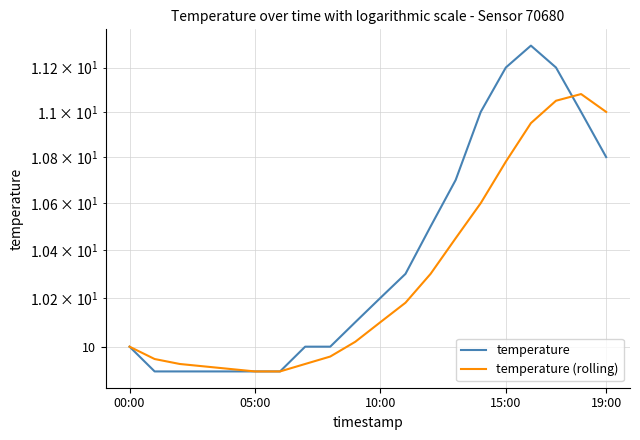

True or false: temperature (rolling) has more than 2 points higher than both neighbors.

False